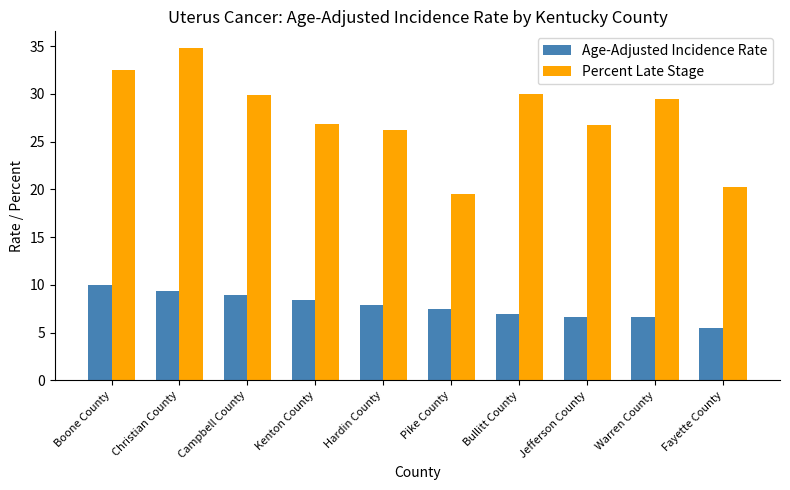

What is the spread (max minus min) of values at Kenton County?

18.4